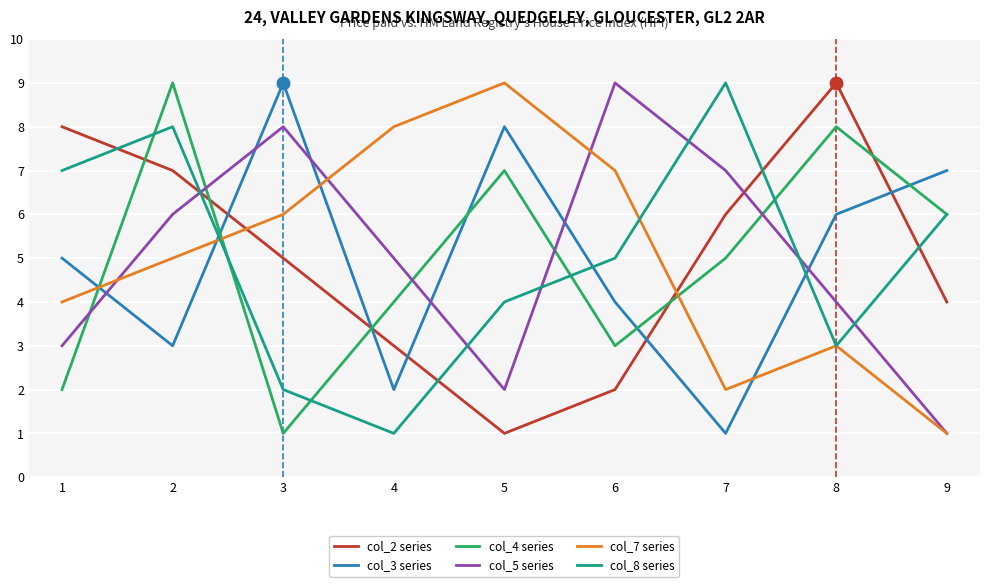

Is the value of col_4 series at 4 greater than the value of col_5 series at 5?

Yes